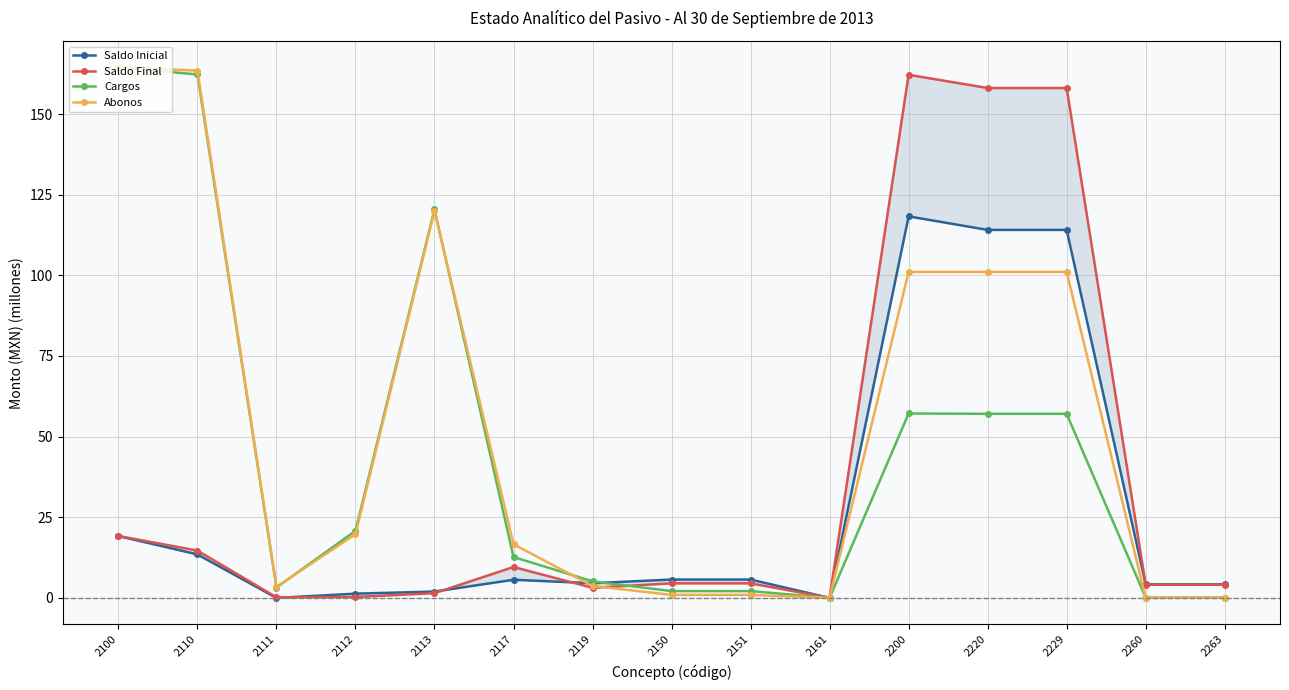

Where is Abonos nearest to the value 82?

2200